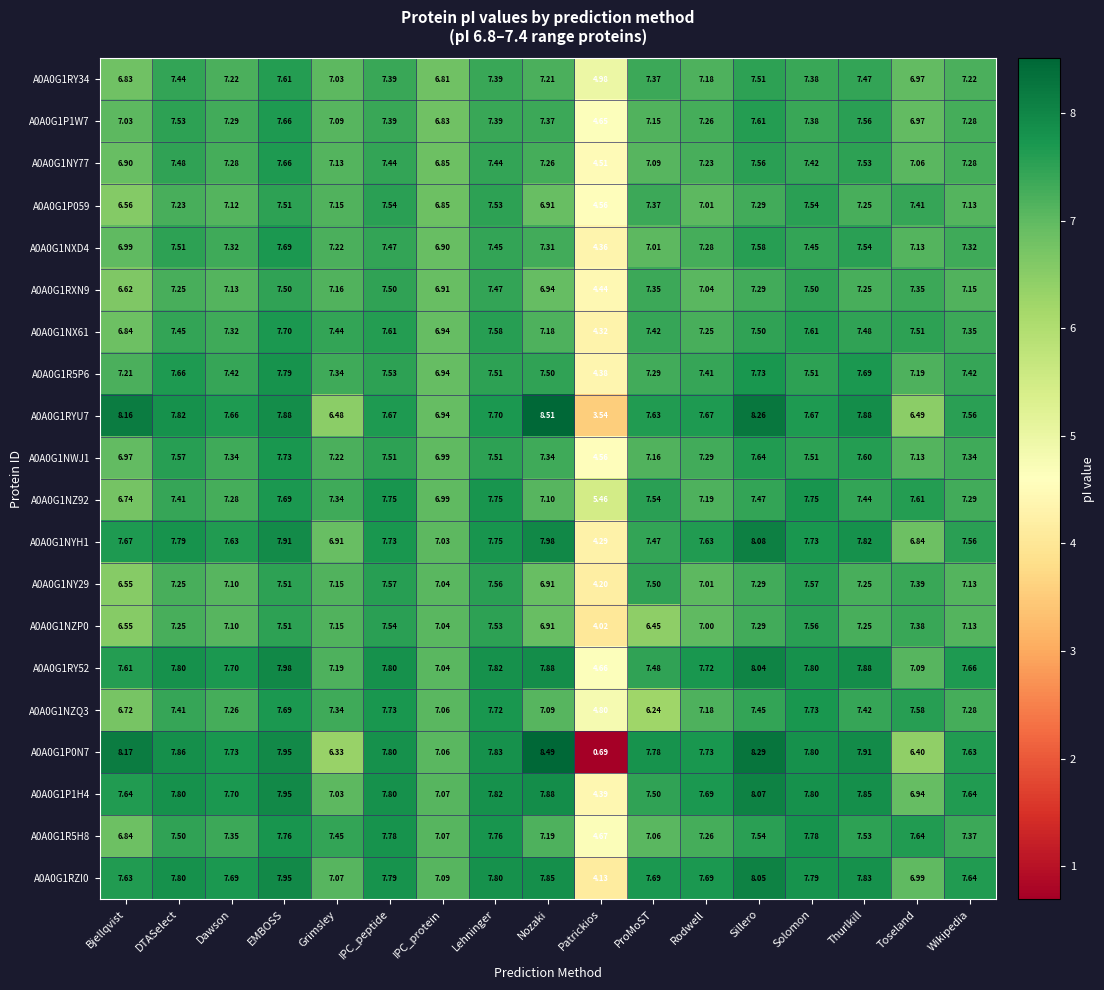

Which label corresponds to the smallest value in the chart?

Patrickios